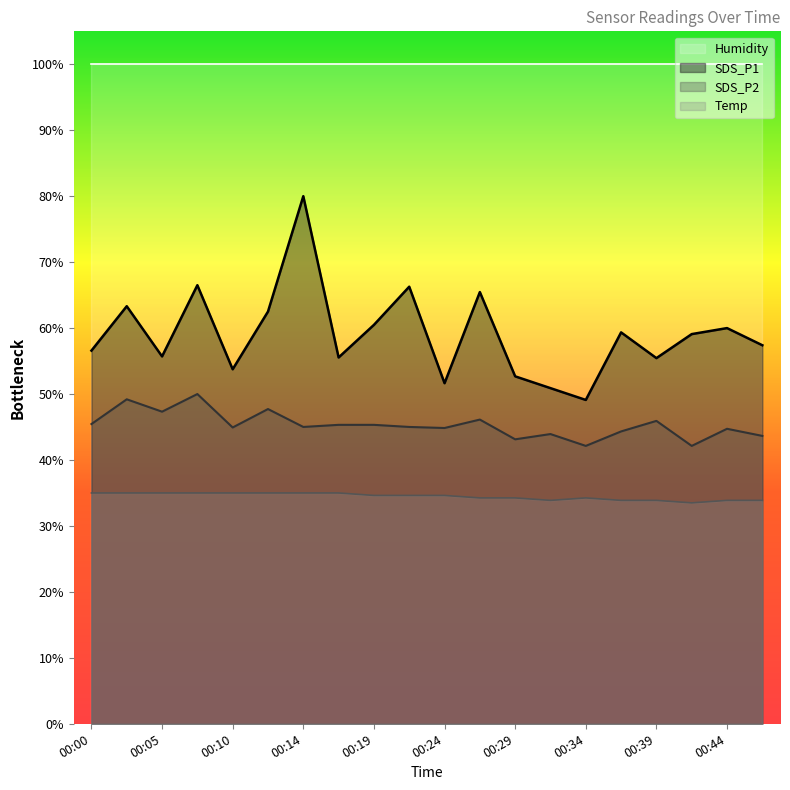

How many interior local valleys does the SDS_P1 series have?

6